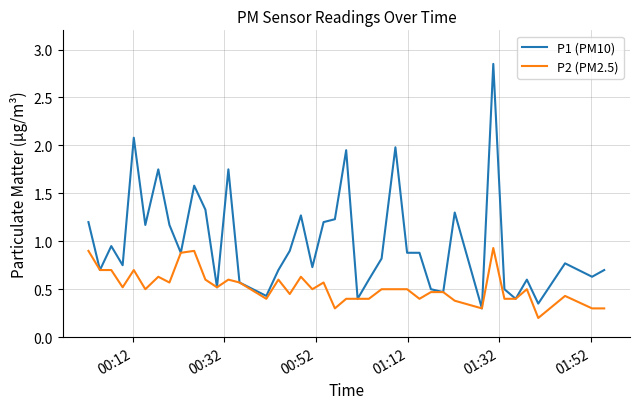

Rank the series by their maximum value, from highest to lowest.

P1 (PM10), P2 (PM2.5)